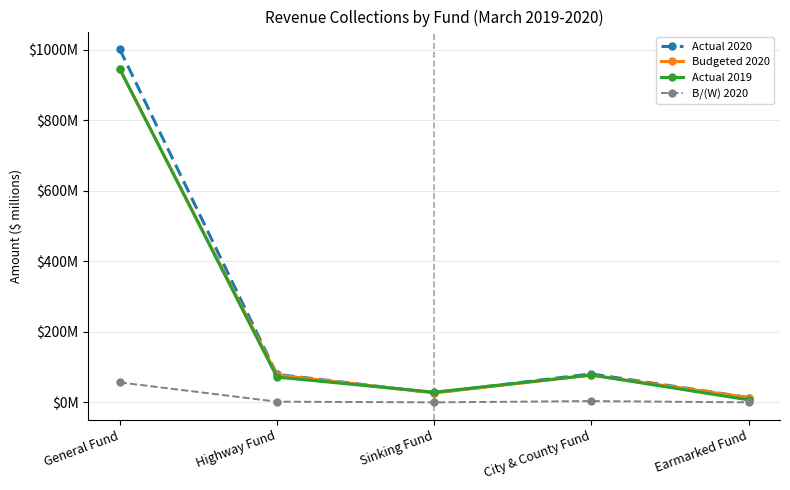

What is the average value of the Actual 2020 series?

240.4